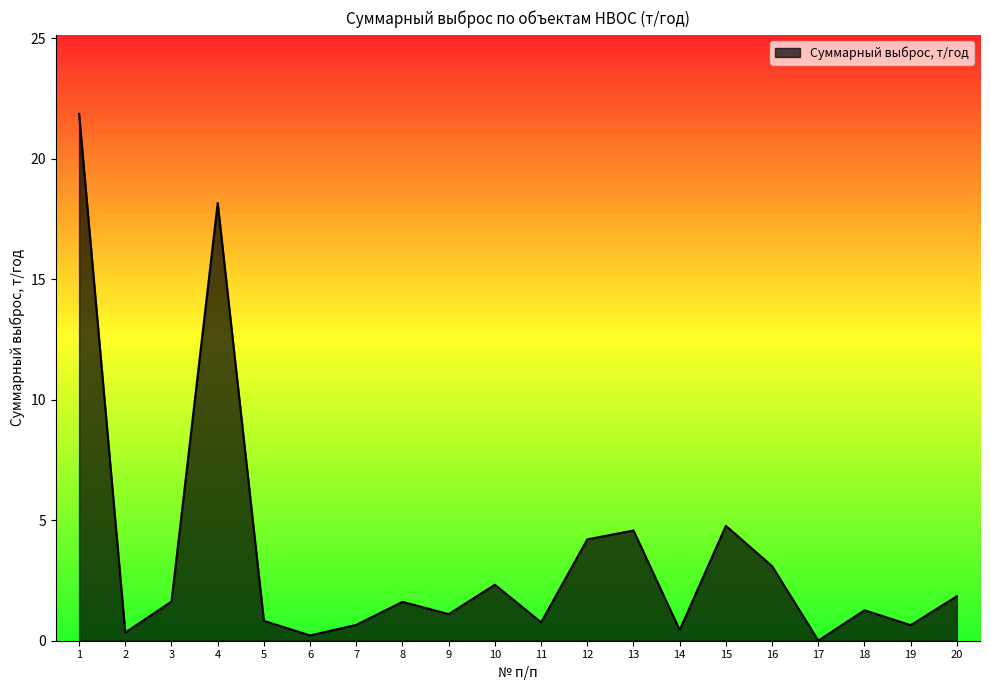

The value at 20 is 1.8. True or false?

True